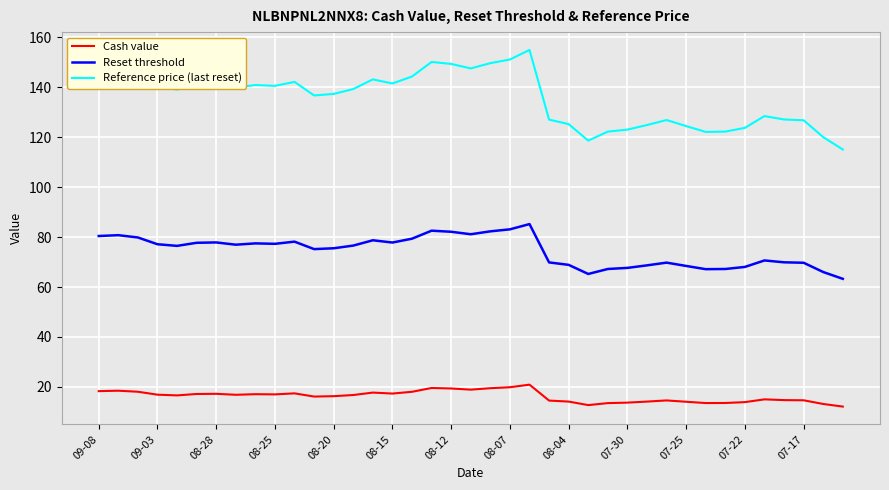

Rank the series by their average value, from lowest to highest.

Cash value, Reset threshold, Reference price (last reset)